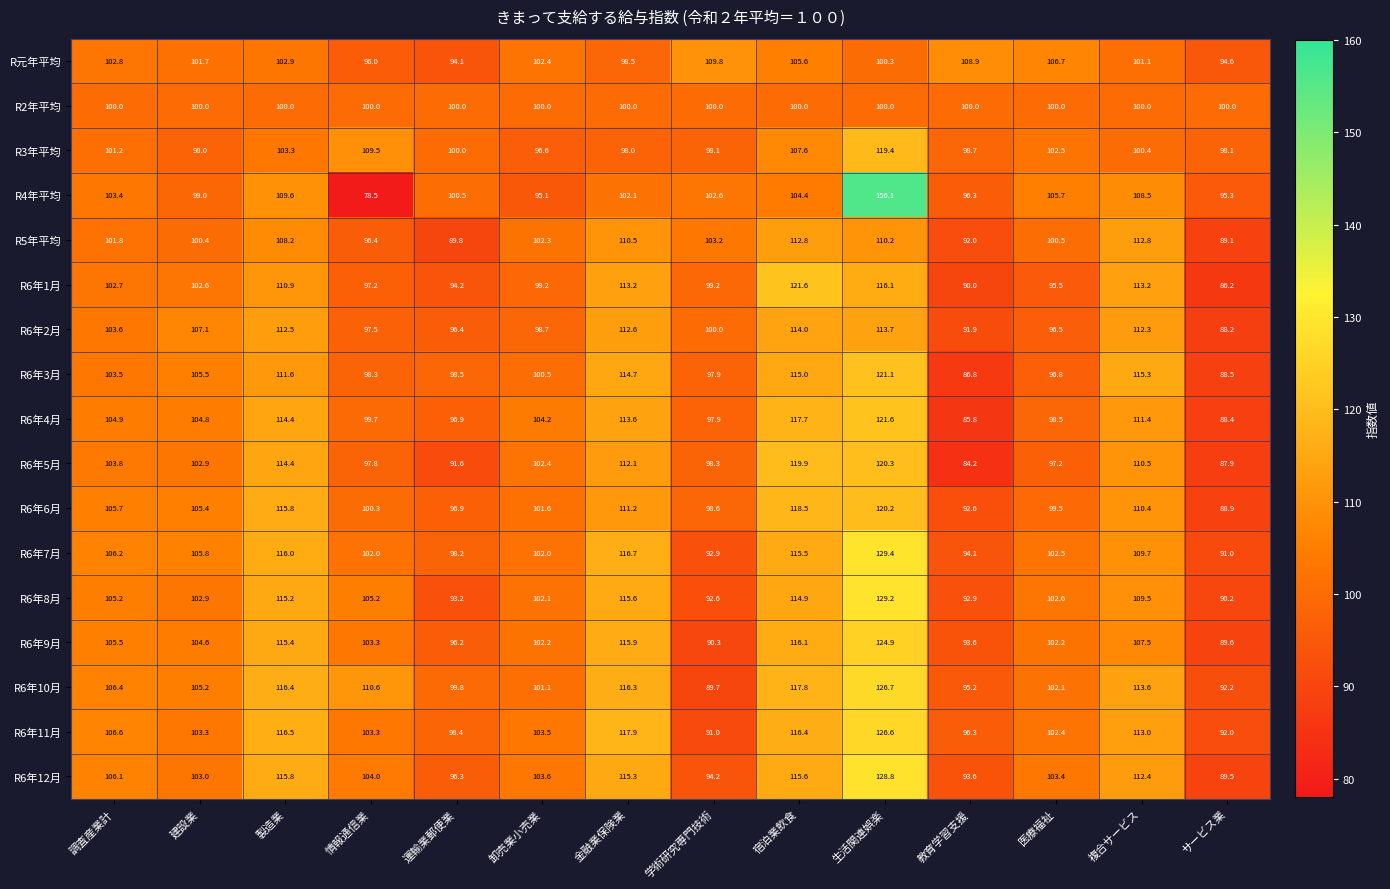

What is the difference between the R6年12月 values at 情報通信業 and 複合サービス?

8.4